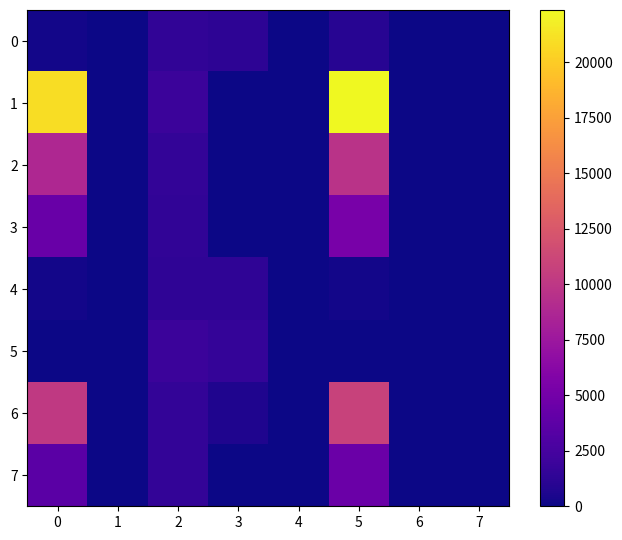

Reading right to left, list all the values displayed in this chart.

0: 7=3.8	6=0.0	5=987.3	4=0.0	3=1229.6	2=1475.5	1=0.0	0=246.1
1: 7=0.0	6=0.0	5=22353.6	4=0.0	3=0.0	2=1968.4	1=0.0	0=20945.3
2: 7=0.0	6=0.0	5=9679.0	4=0.0	3=0.0	2=1526.4	1=0.0	0=8732.1
3: 7=0.0	6=0.0	5=5243.9	4=0.0	3=0.0	2=1481.9	1=0.0	0=4406.8
4: 7=0.0	6=0.0	5=223.7	4=0.0	3=1342.0	2=1342.0	1=0.0	0=223.7
5: 7=0.0	6=0.0	5=0.0	4=0.0	3=1640.3	2=1968.4	1=0.0	0=0.0
6: 7=0.0	6=0.0	5=10867.0	4=0.0	3=618.2	2=1545.5	1=0.0	0=10203.6
7: 7=0.0	6=0.0	5=4459.5	4=0.0	3=0.0	2=1491.4	1=0.0	0=3634.8